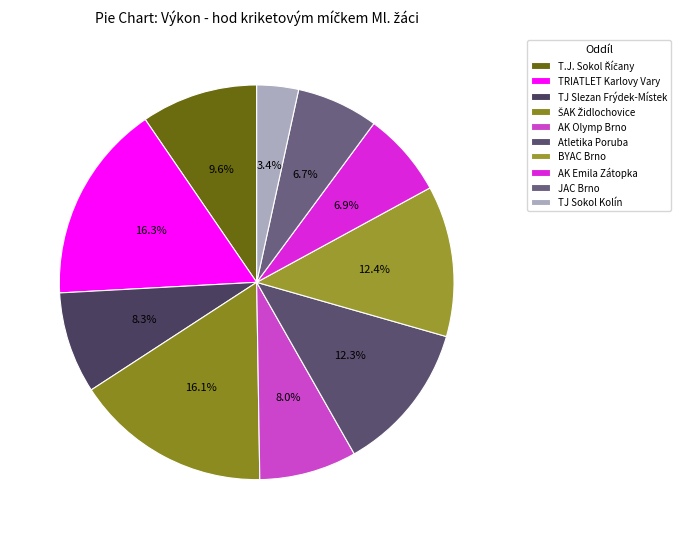

How many slices are in this pie chart?

10